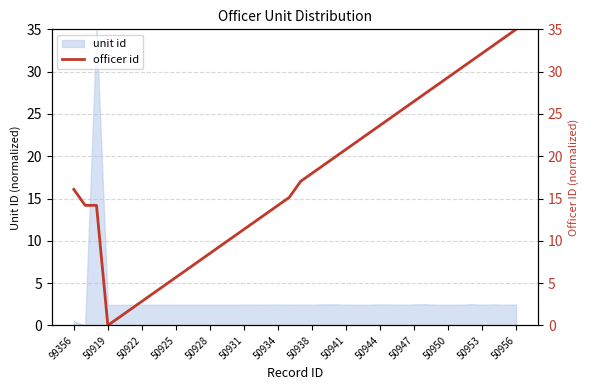

The unit id series shows 3.8 at 50938. True or false?

False